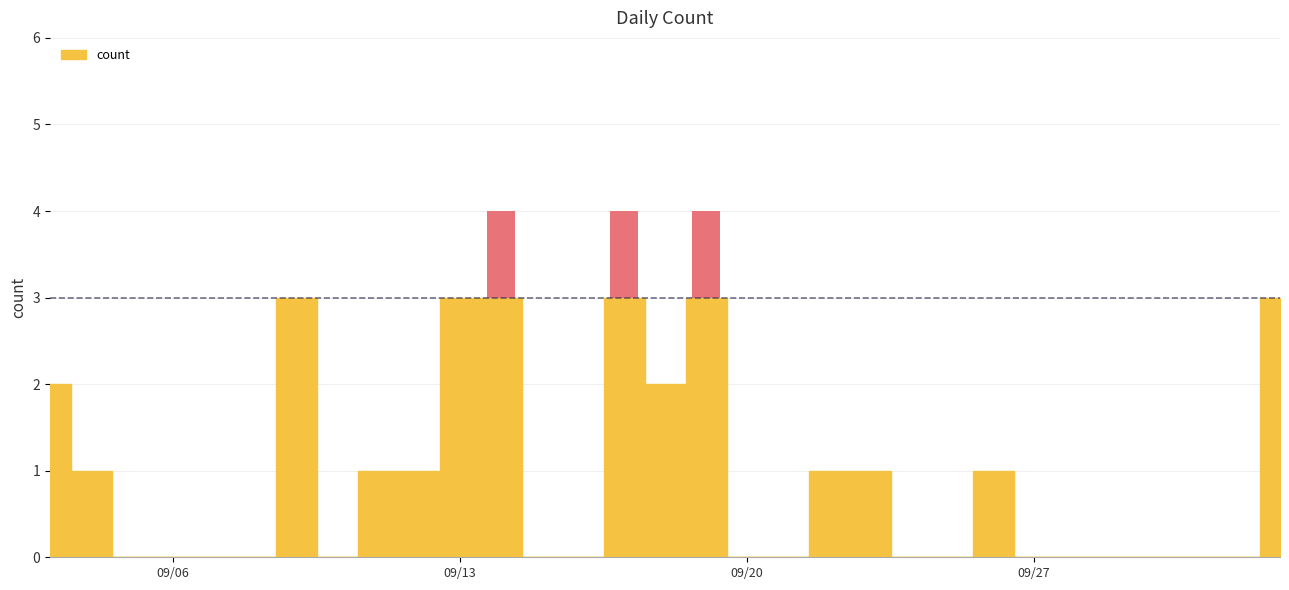

How many values are between 0 and 2?

25